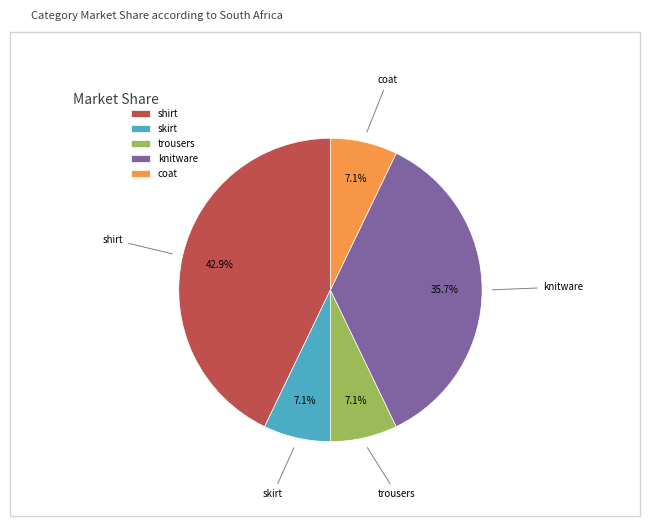

What is the largest slice in the pie chart?

shirt